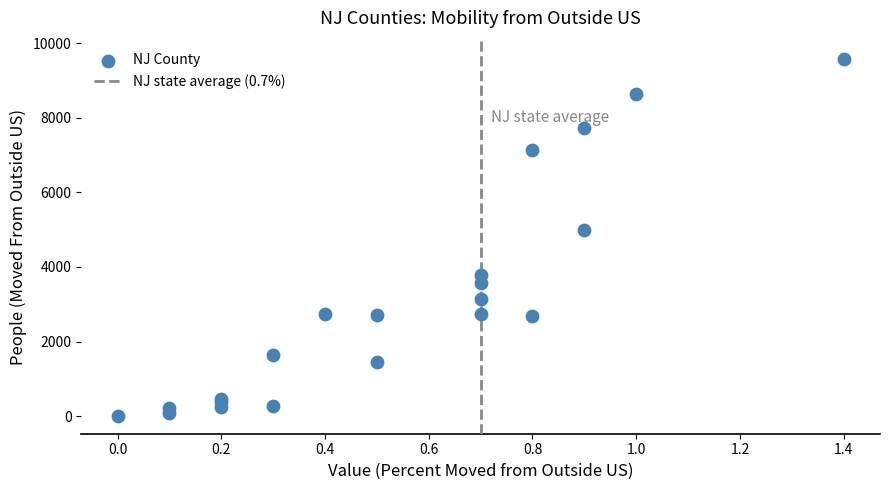

What Y value in the scatter plot is closest to 4796?

4991